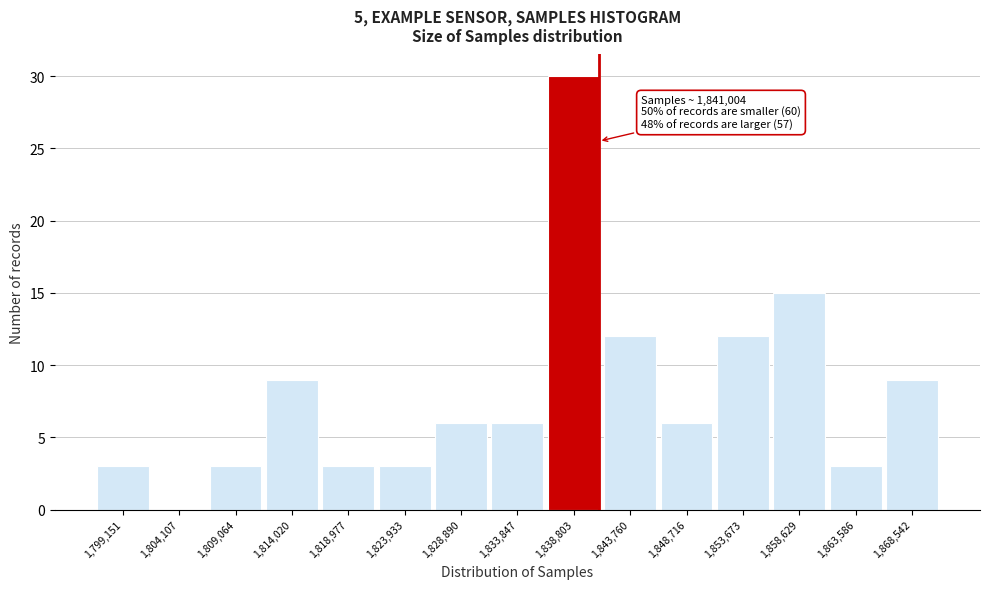

Over which range of the x-axis is the bar tallest?

1836500 to 1841500